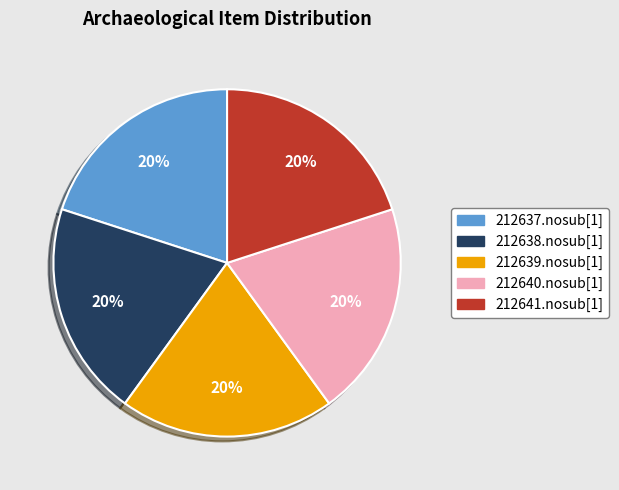

What is the ratio of the value at 212637.nosub[1] to the value at 212638.nosub[1]?

1.0